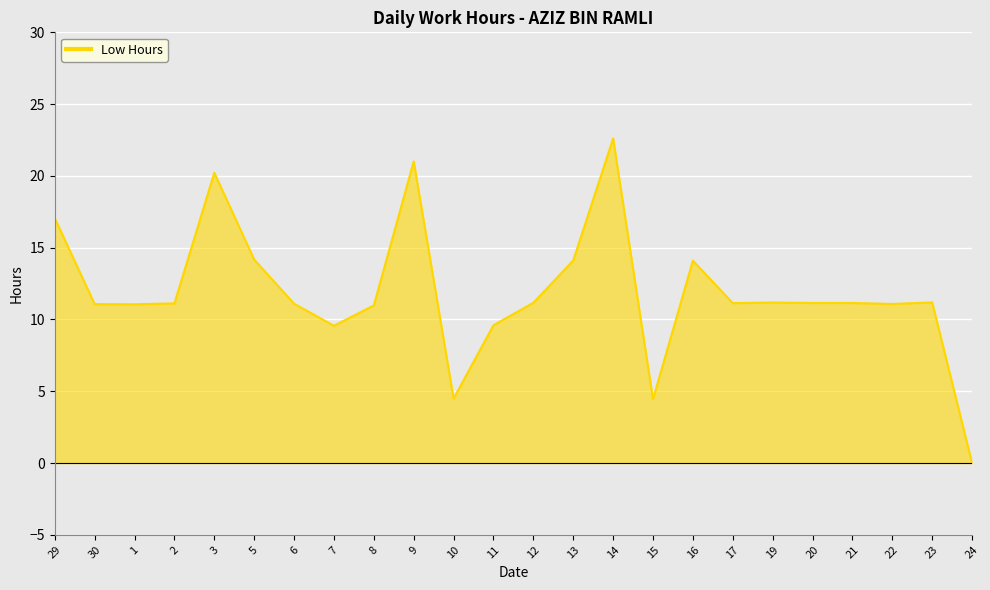

What position from the right is 16?

8